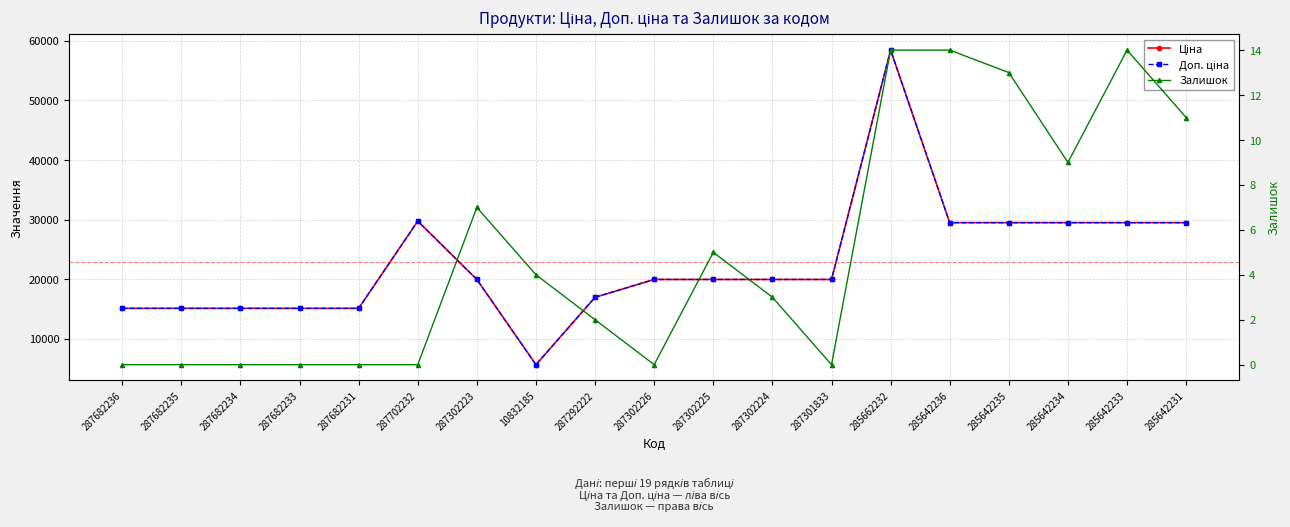

In Ціна, how many points are higher than both neighbors (excluding endpoints)?

2